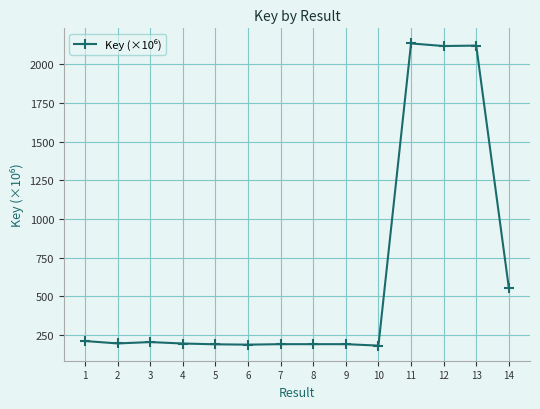

The value at 14 is 995.3. True or false?

False